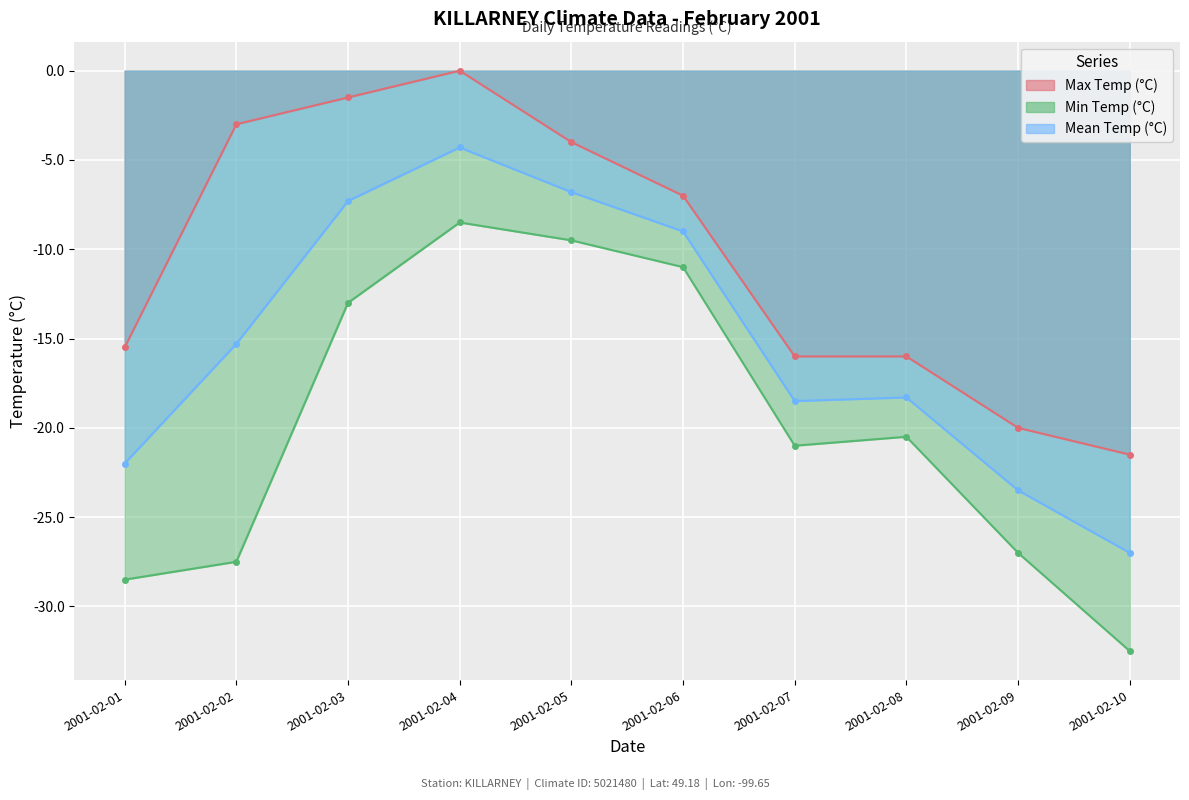

What is the highest value of the Mean Temp (°C) series?

-4.3